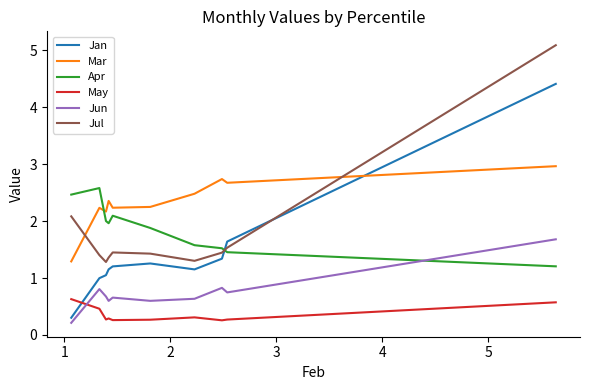

Which series has the widest spread of values?

Jan